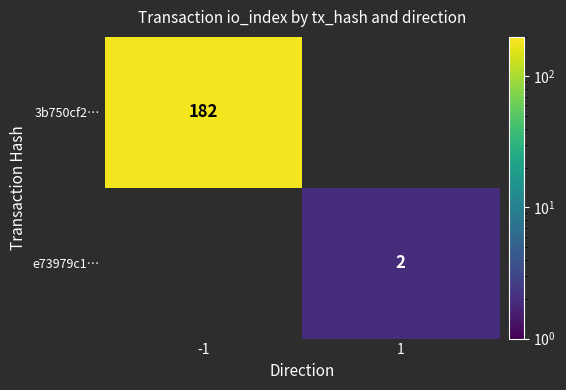

The 3b750cf2… series shows 327 at -1. True or false?

False